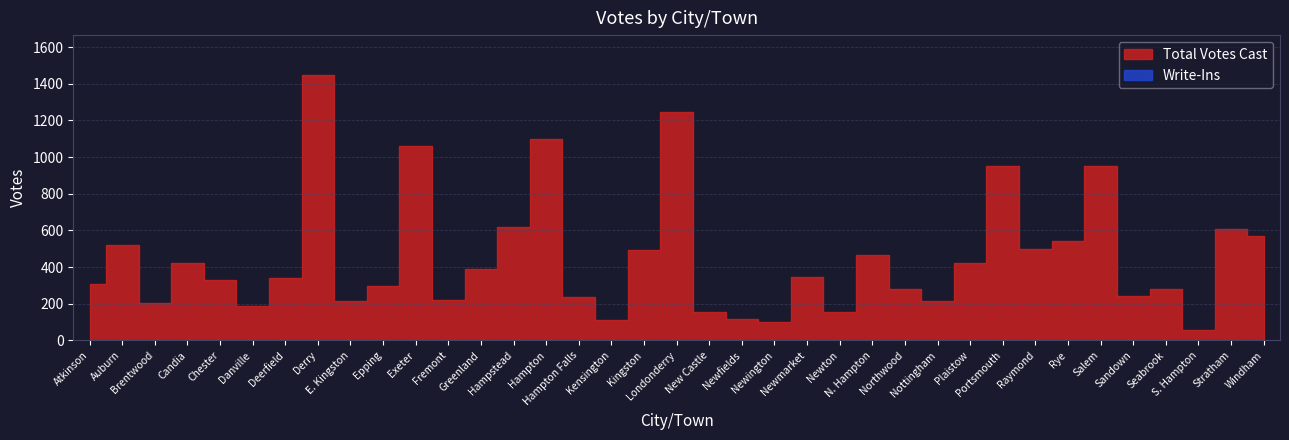

What position from the left is Chester?

5